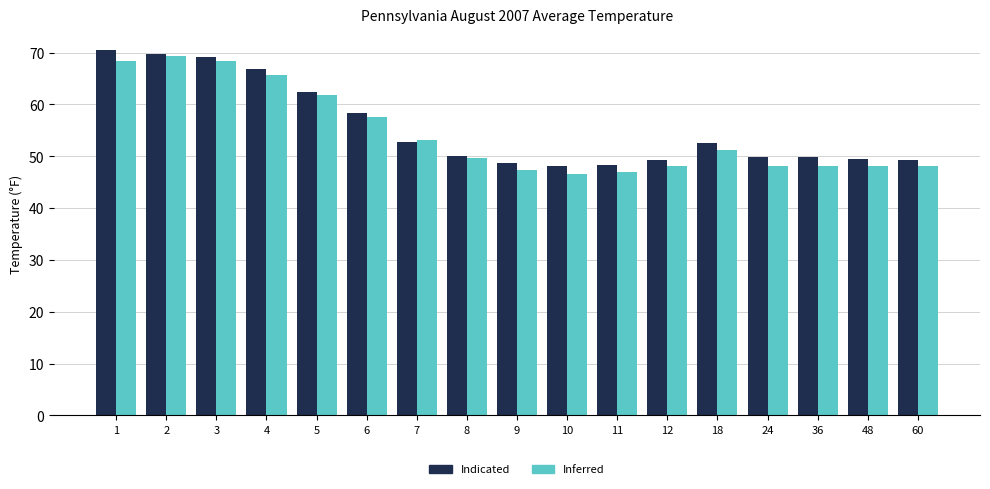

Which label corresponds to the largest value in the chart?

1